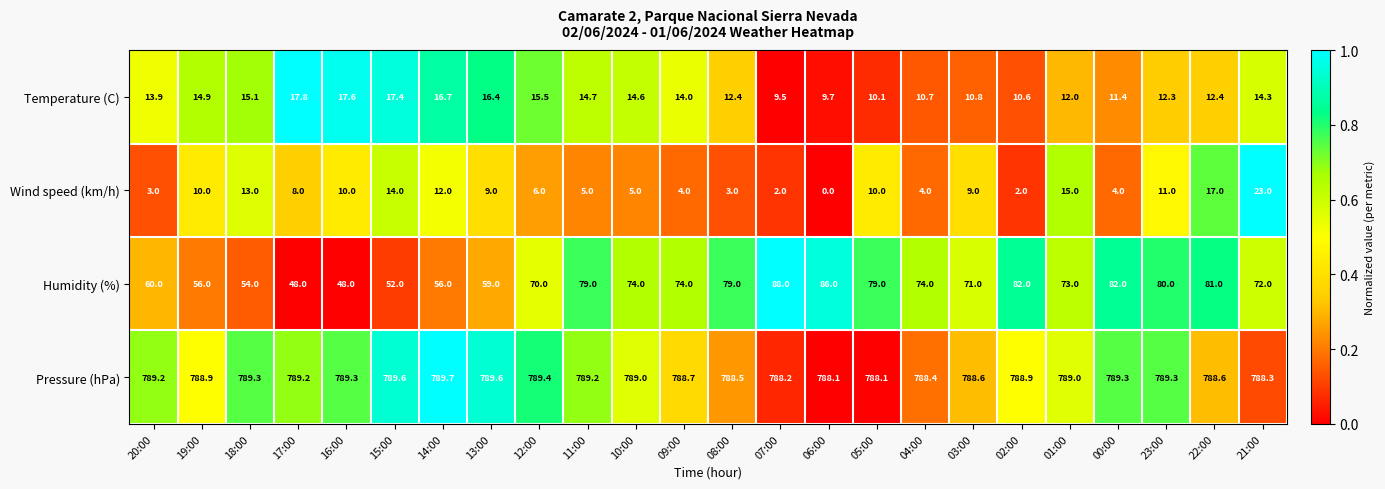

List the series in order of their peak value, highest first.

Pressure (hPa), Humidity (%), Wind speed (km/h), Temperature (C)